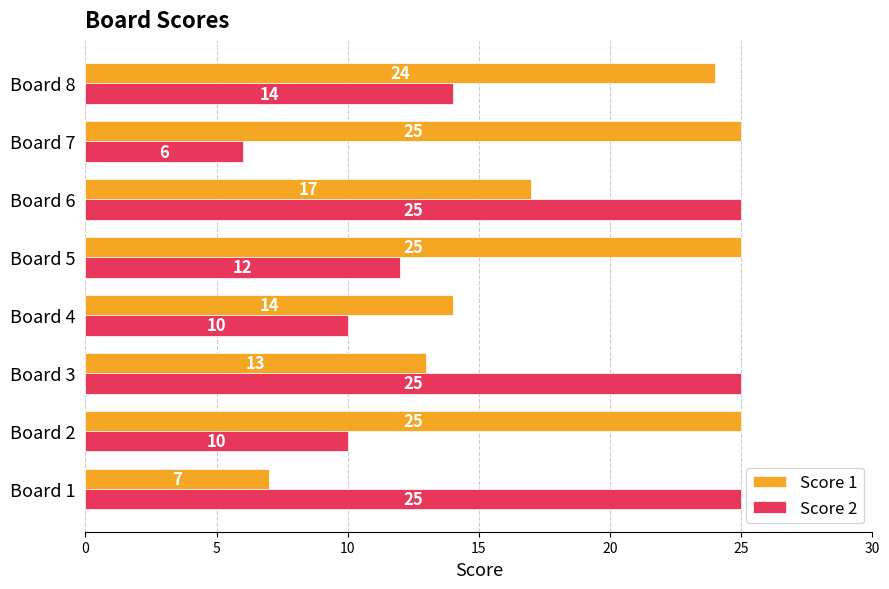

At Board 7, list the series in order from smallest to largest.

Score 2, Score 1